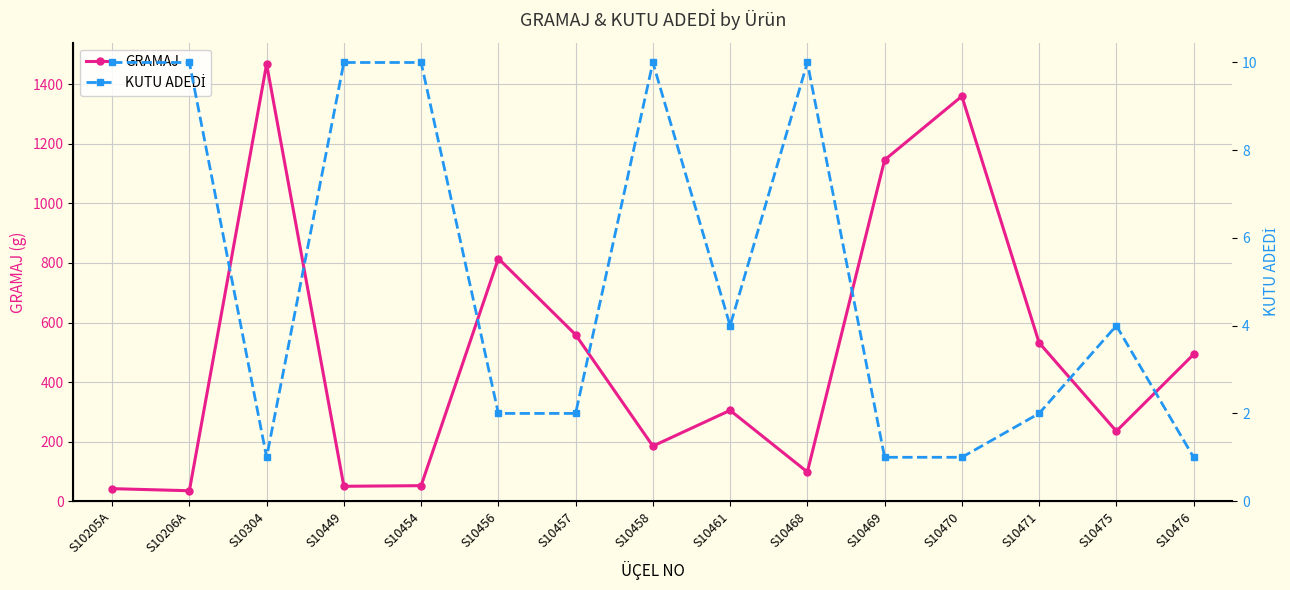

Reading left to right, extract all data points from this chart.

GRAMAJ: S10205A=42	S10206A=35	S10304=1468	S10449=50	S10454=52	S10456=815	S10457=559	S10458=185	S10461=305	S10468=98	S10469=1146	S10470=1360	S10471=532	S10475=235	S10476=493
KUTU ADEDİ: S10205A=10	S10206A=10	S10304=1	S10449=10	S10454=10	S10456=2	S10457=2	S10458=10	S10461=4	S10468=10	S10469=1	S10470=1	S10471=2	S10475=4	S10476=1